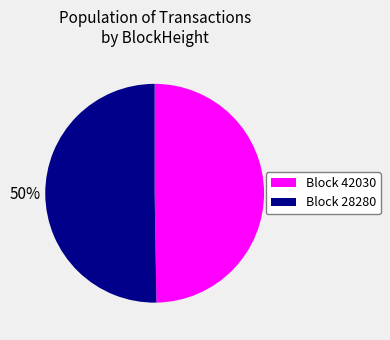

To the nearest percent, what is the average slice percentage?

50%